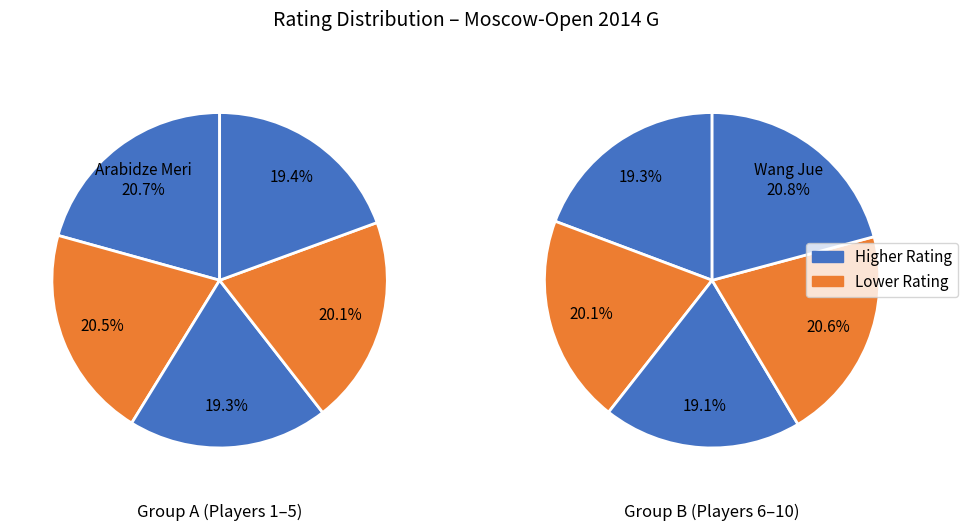

Count the number of slices in the pie.

10